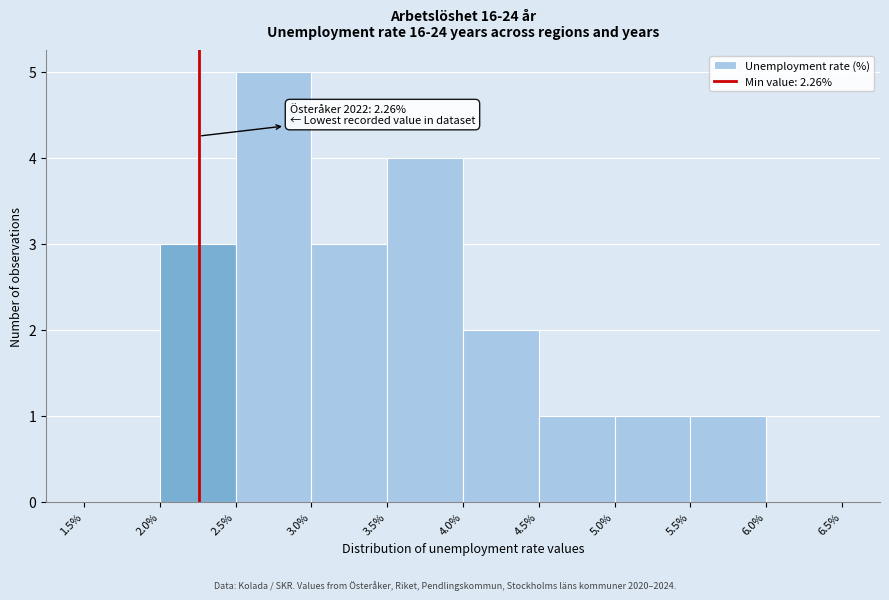

Over which range of the x-axis is the bar tallest?

2.5% to 3.0%